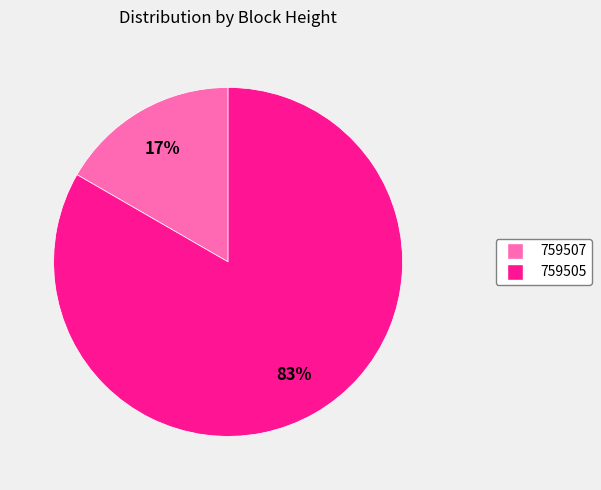

What percentage is the 759507 slice, to the nearest percent?

17%